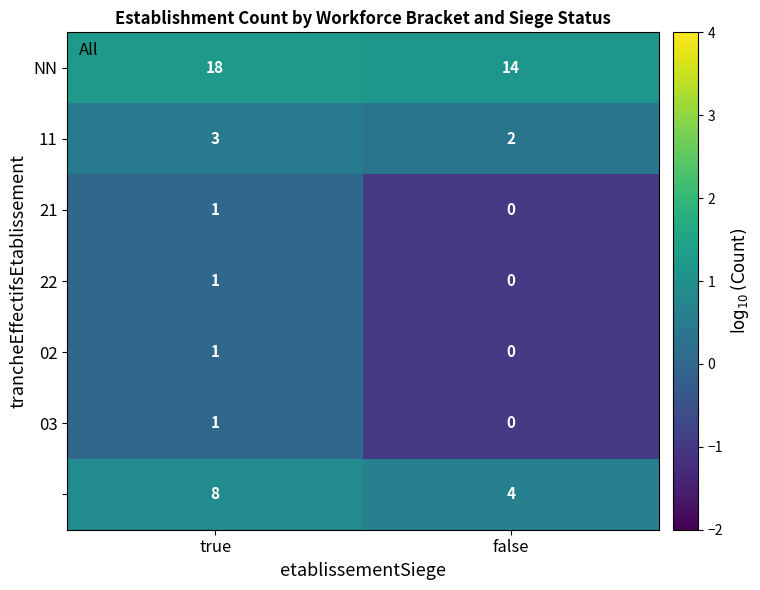

What is the maximum value shown in the chart?

18